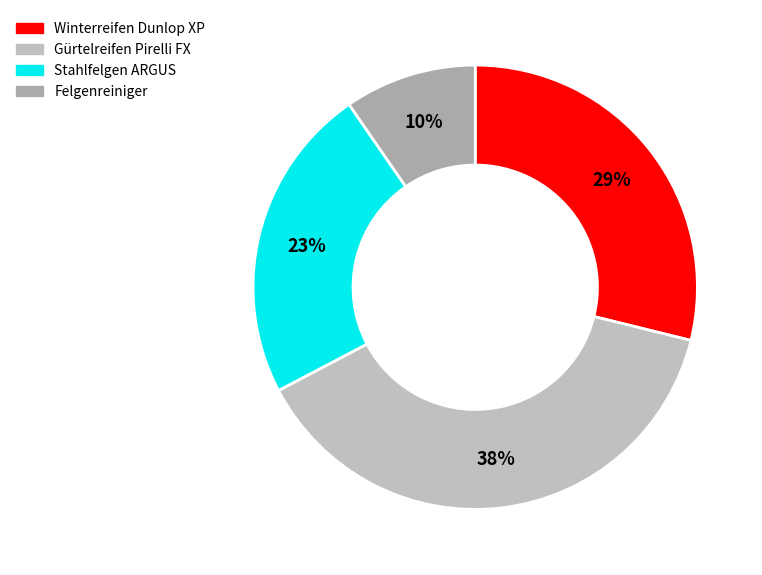

True or false: Winterreifen Dunlop XP accounts for 15% of the total.

False